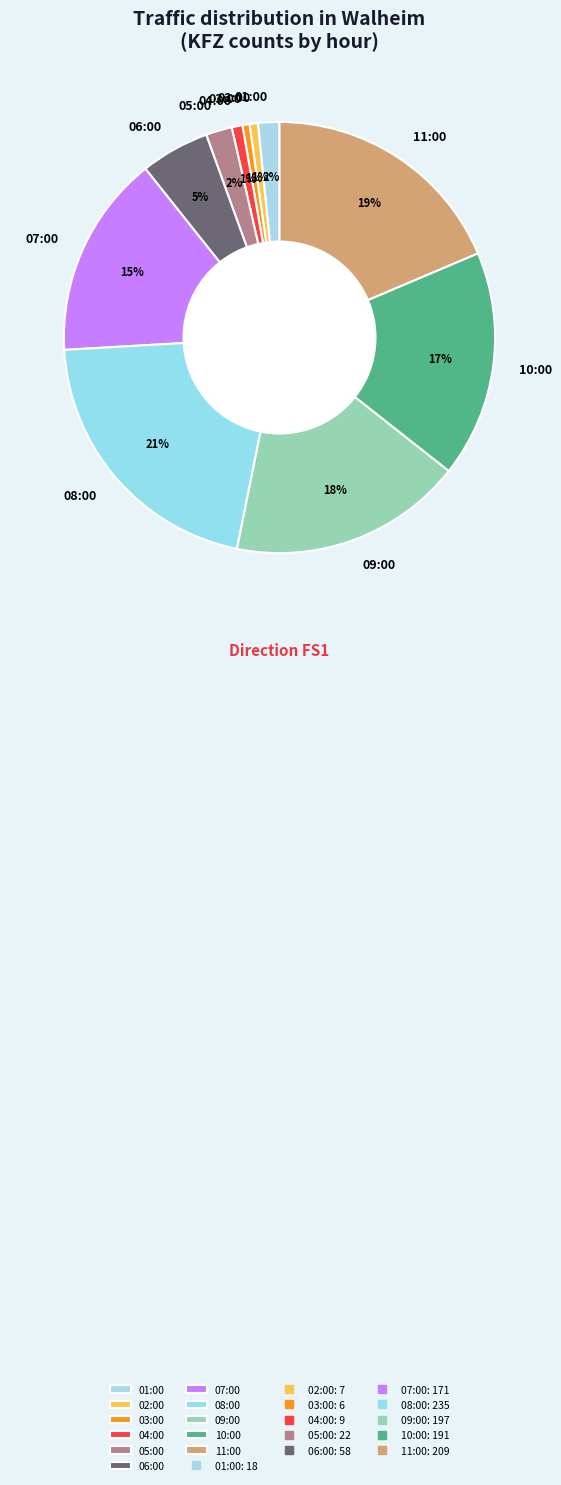

Do 01:00 and 04:00 together represent more than half of the pie?

No